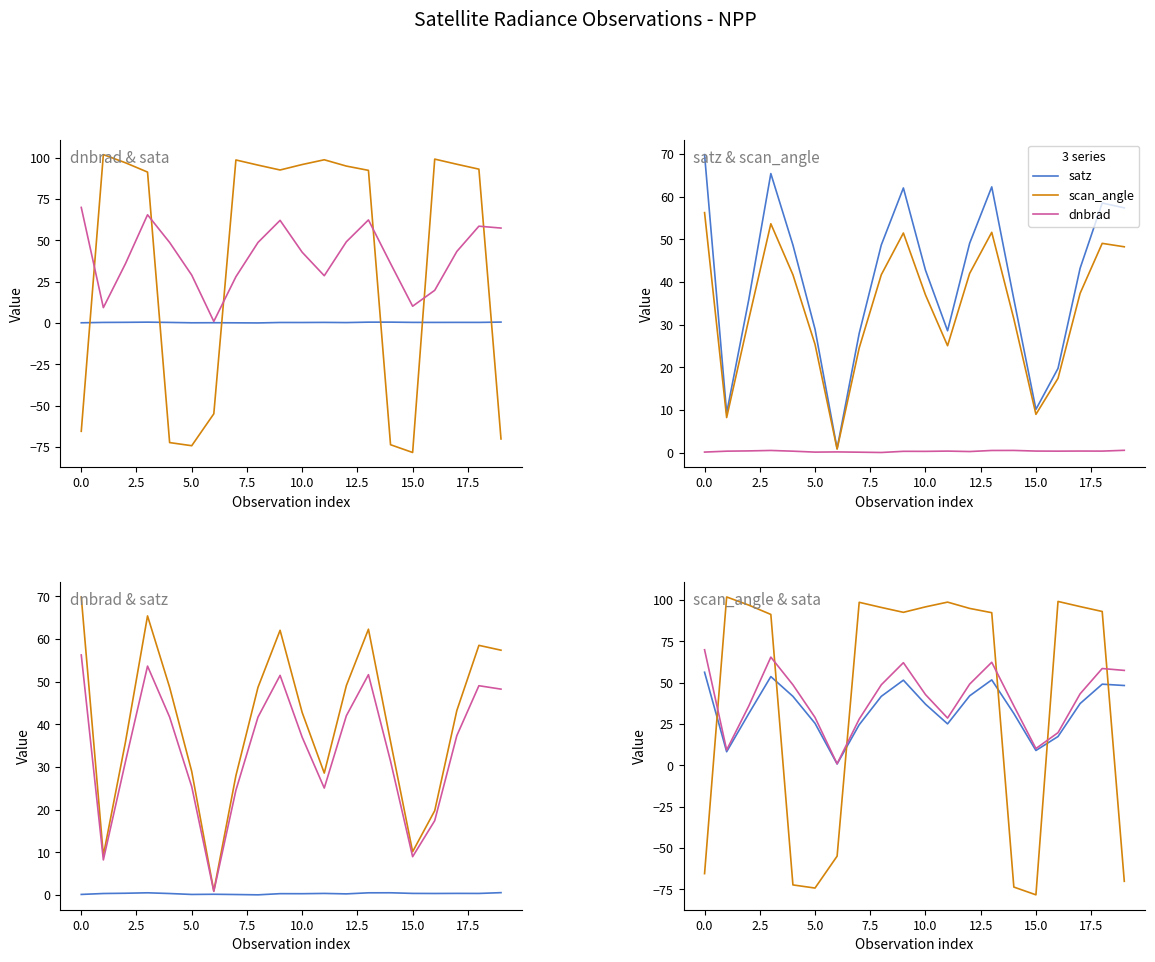

What is the greatest value displayed?

101.8